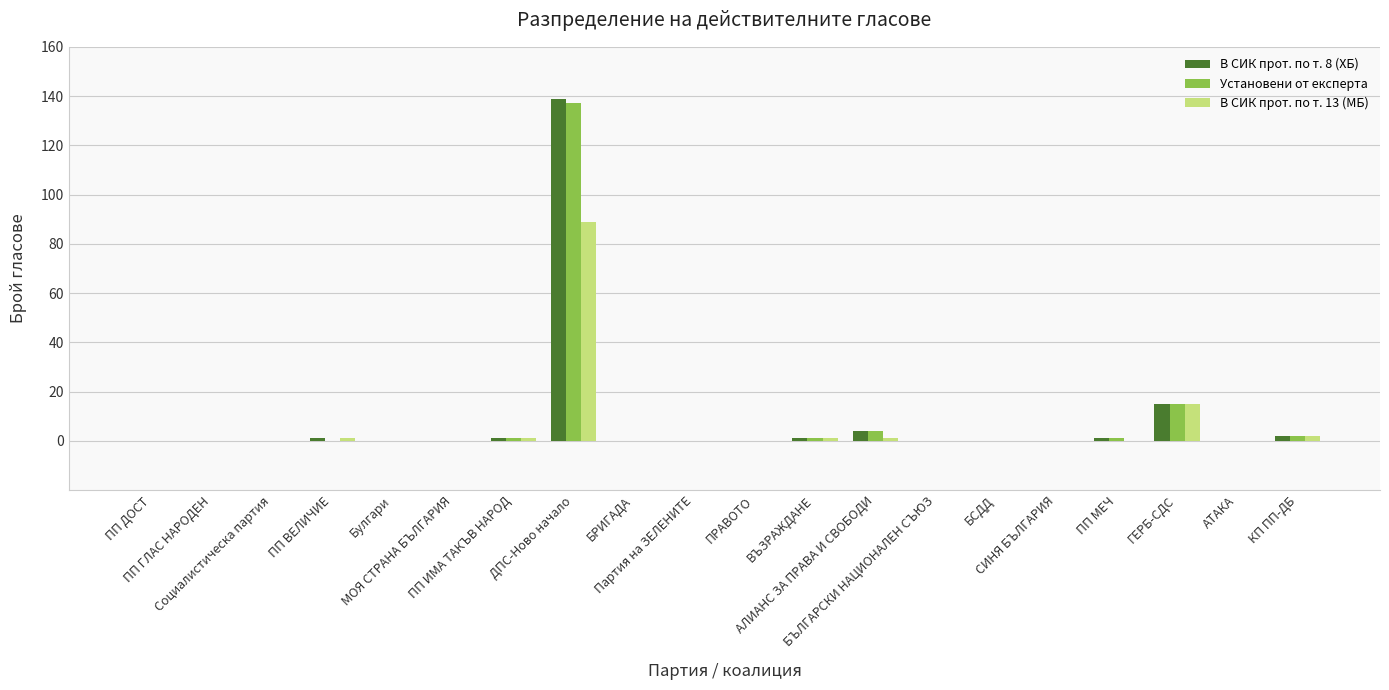

What is the maximum value shown in the chart?

139